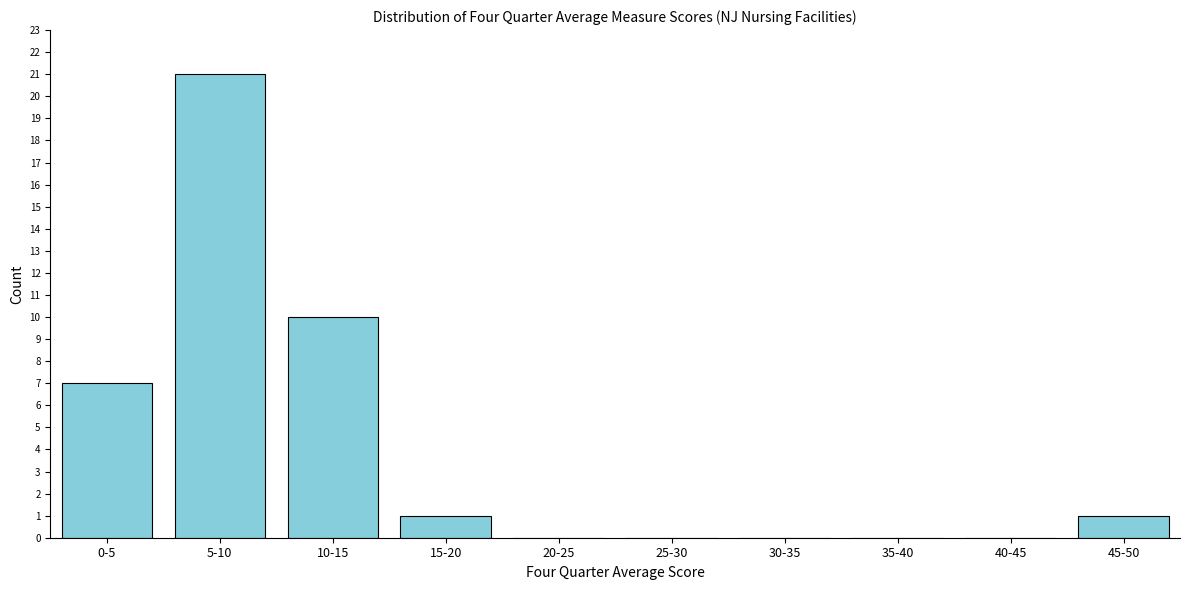

Reading left to right, what are all the values shown in this chart?

0-5=7	5-10=21	10-15=10	15-20=1	20-25=0	25-30=0	30-35=0	35-40=0	40-45=0	45-50=1